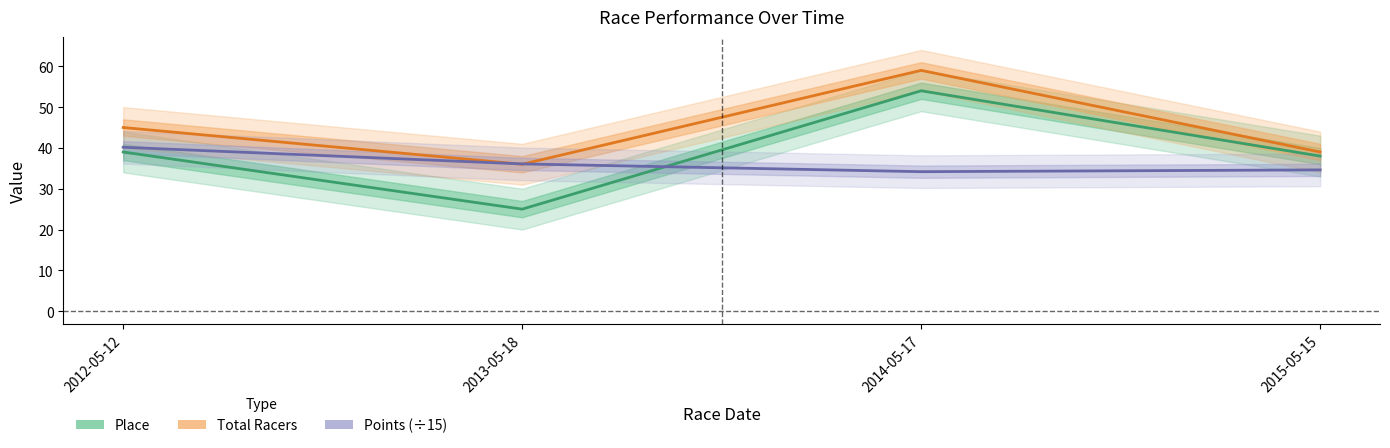

What position from the left is 2015-05-15?

4